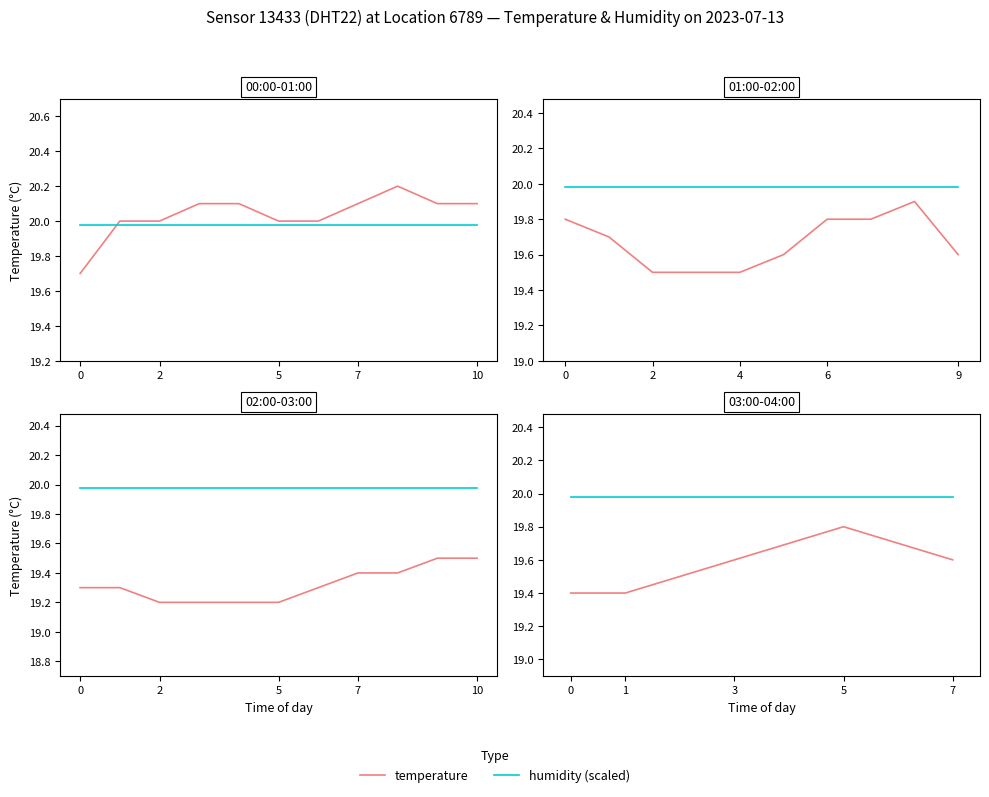

What is the label of the 2nd point from the right?

6